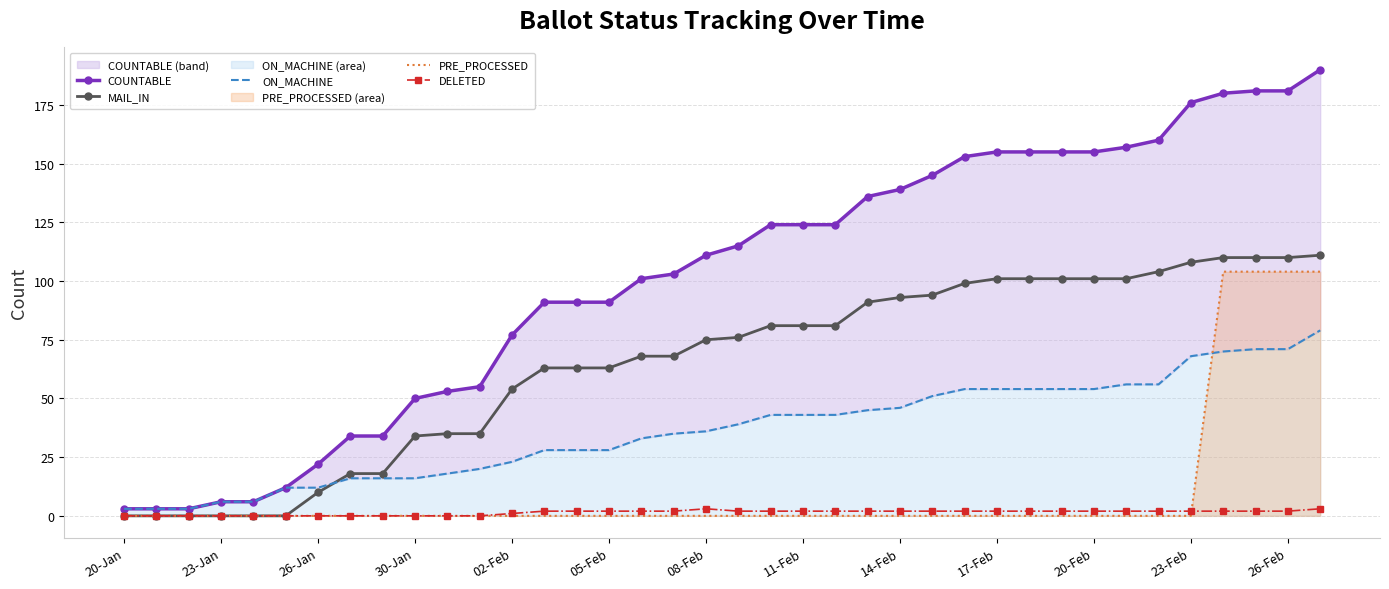

True or false: DELETED has a value of 0 at 23-Jan.

True